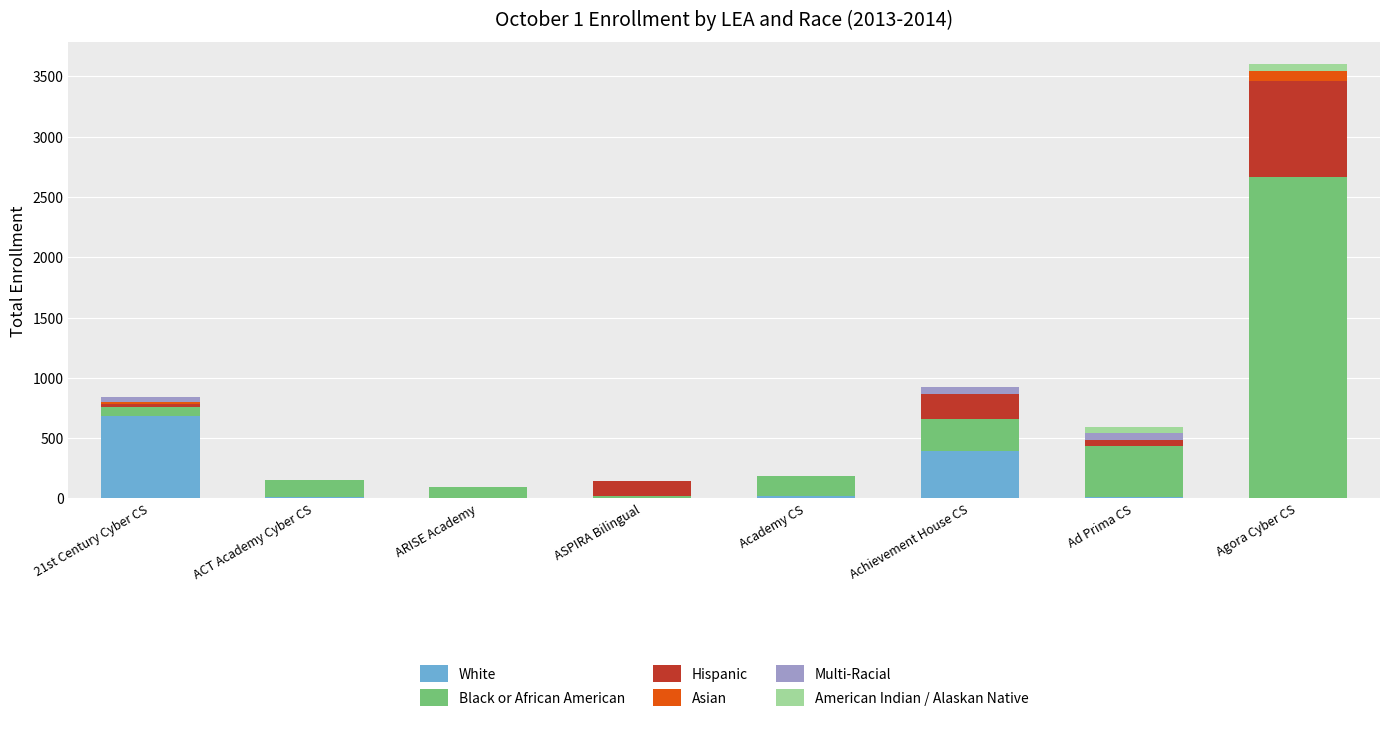

At which category is the sum across all series the highest?

Agora Cyber CS